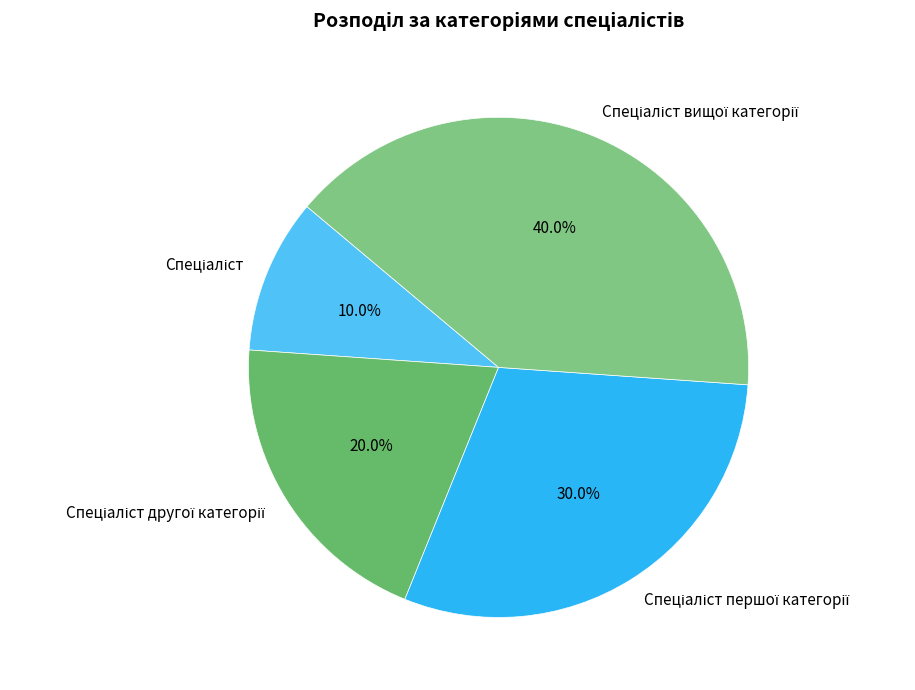

Does any single category account for the majority?

No